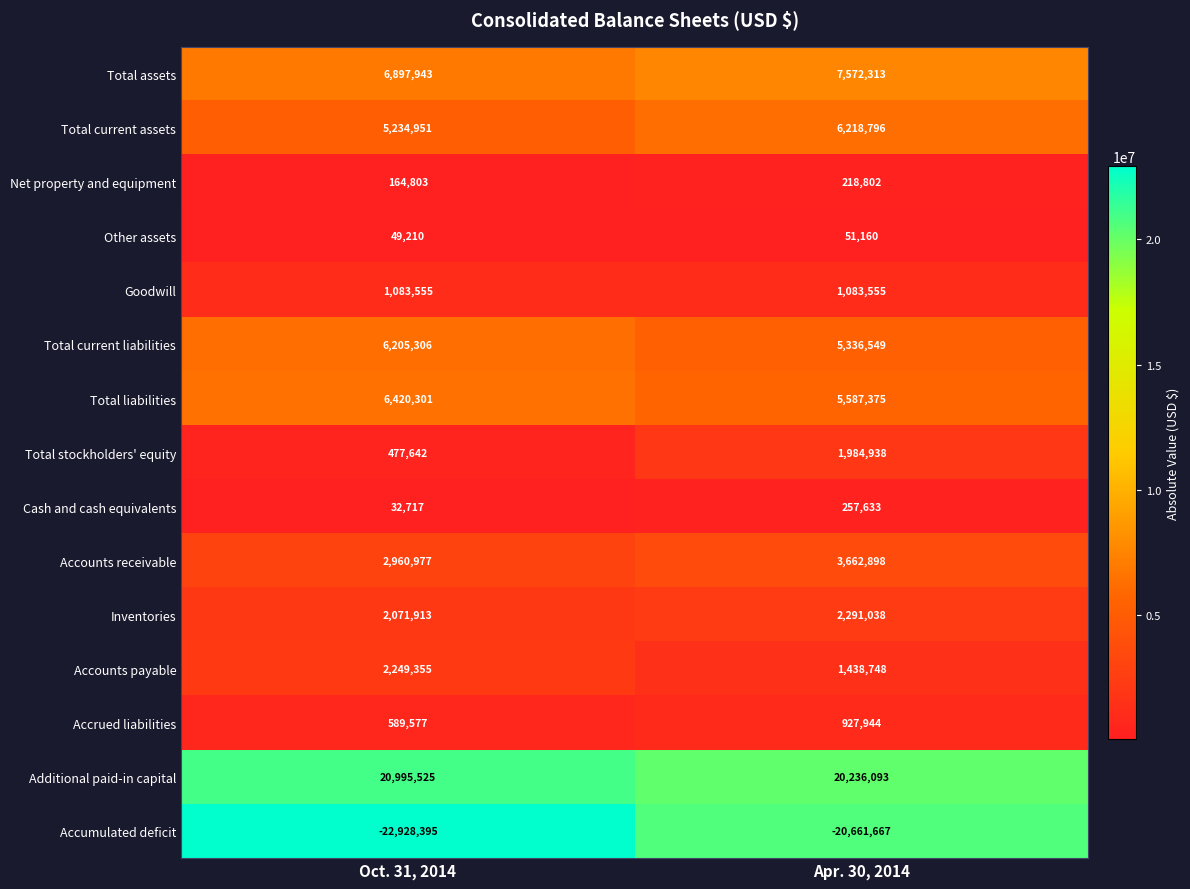

At Oct. 31, 2014, list the series in order from largest to smallest.

Additional paid-in capital, Total assets, Total liabilities, Total current liabilities, Total current assets, Accounts receivable, Accounts payable, Inventories, Goodwill, Accrued liabilities, Total stockholders' equity, Net property and equipment, Other assets, Cash and cash equivalents, Accumulated deficit